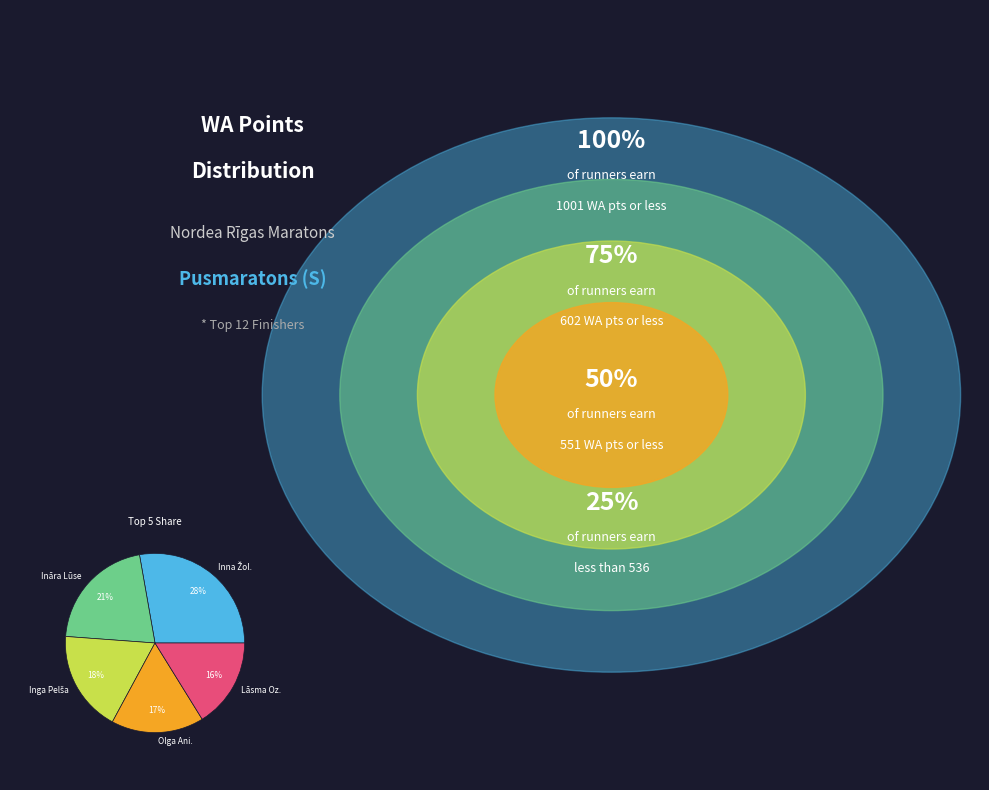

Is Ināra Lūse the majority of the pie?

No